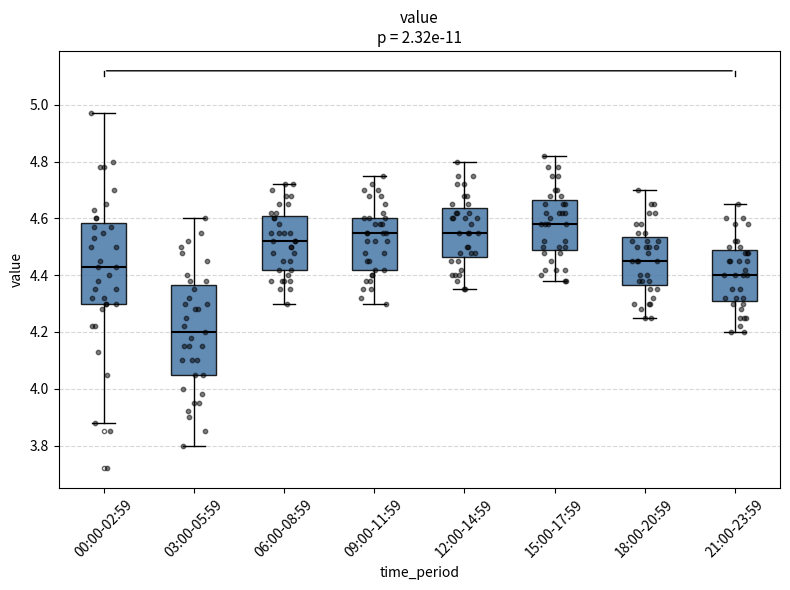

Reading left to right, transcribe this box plot: for each box, give where its median line is, the range the box spans, and where its two whiskers end, as read against the y-axis. The values are not printed on the chart, so give them approximately, as read against the axis.

00:00-02:59: median 4.44, box 4.30 to 4.58, whiskers 3.88 to 4.98
03:00-05:59: median 4.20, box 4.06 to 4.36, whiskers 3.80 to 4.60
06:00-08:59: median 4.52, box 4.42 to 4.62, whiskers 4.30 to 4.72
09:00-11:59: median 4.56, box 4.42 to 4.60, whiskers 4.30 to 4.76
12:00-14:59: median 4.56, box 4.46 to 4.64, whiskers 4.36 to 4.80
15:00-17:59: median 4.58, box 4.50 to 4.66, whiskers 4.38 to 4.82
18:00-20:59: median 4.46, box 4.36 to 4.54, whiskers 4.26 to 4.70
21:00-23:59: median 4.40, box 4.32 to 4.50, whiskers 4.20 to 4.66